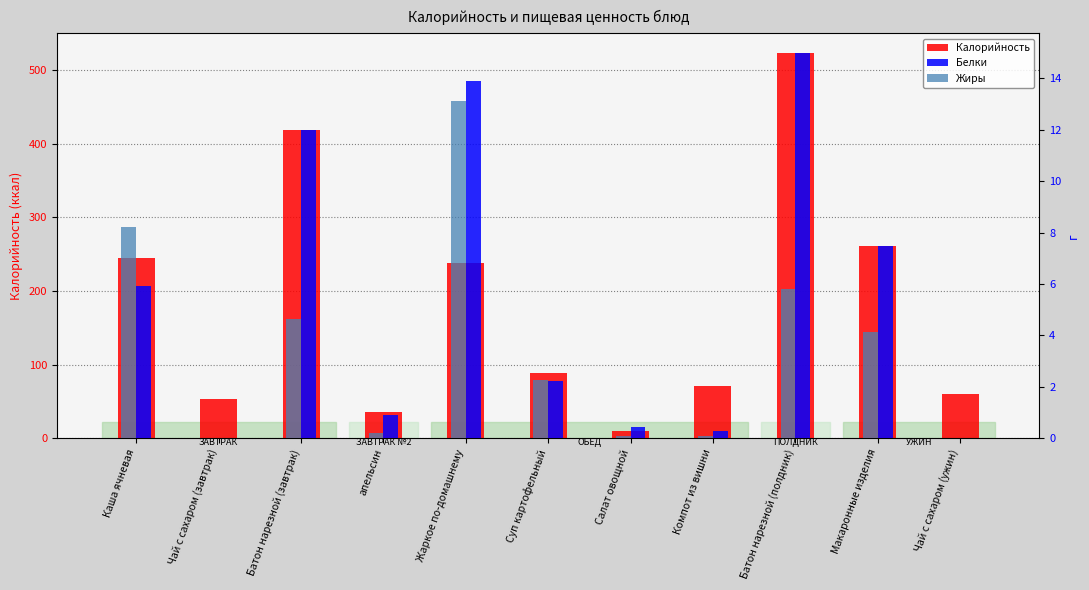

What are all the series names shown in the legend?

Калорийность, Белки, Жиры